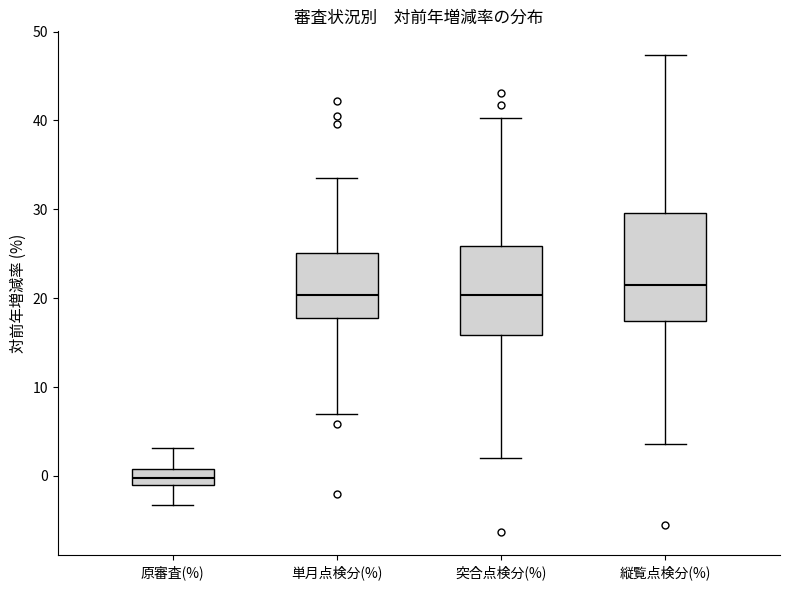

Reading left to right, read every box against the y-axis: the position of its median line, the range the box covers, and the ends of its whiskers. The values are not printed on the chart, so give them approximately, as read against the axis.

原審査(%): median 0, box -1 to 1, whiskers -3 to 3
単月点検分(%): median 20, box 18 to 25, whiskers 7 to 34
突合点検分(%): median 20, box 16 to 26, whiskers 2 to 40
縦覧点検分(%): median 22, box 17 to 30, whiskers 4 to 47